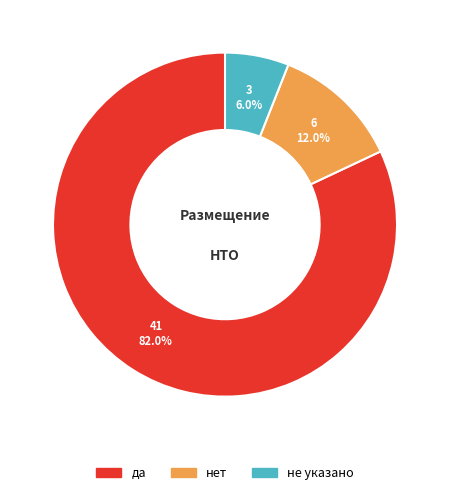

Is there any slice that represents more than half of the pie?

Yes